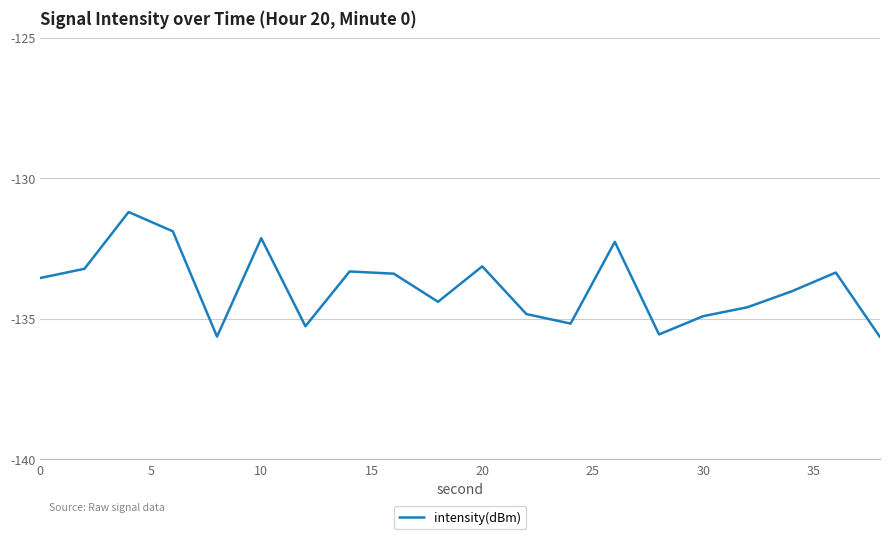

What is the difference between the maximum and minimum values?

4.4